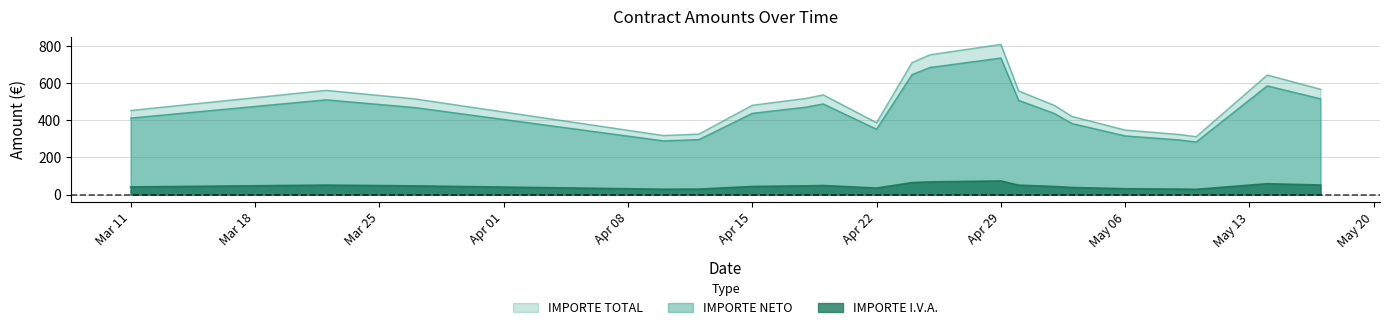

How many lines are shown in the chart?

3